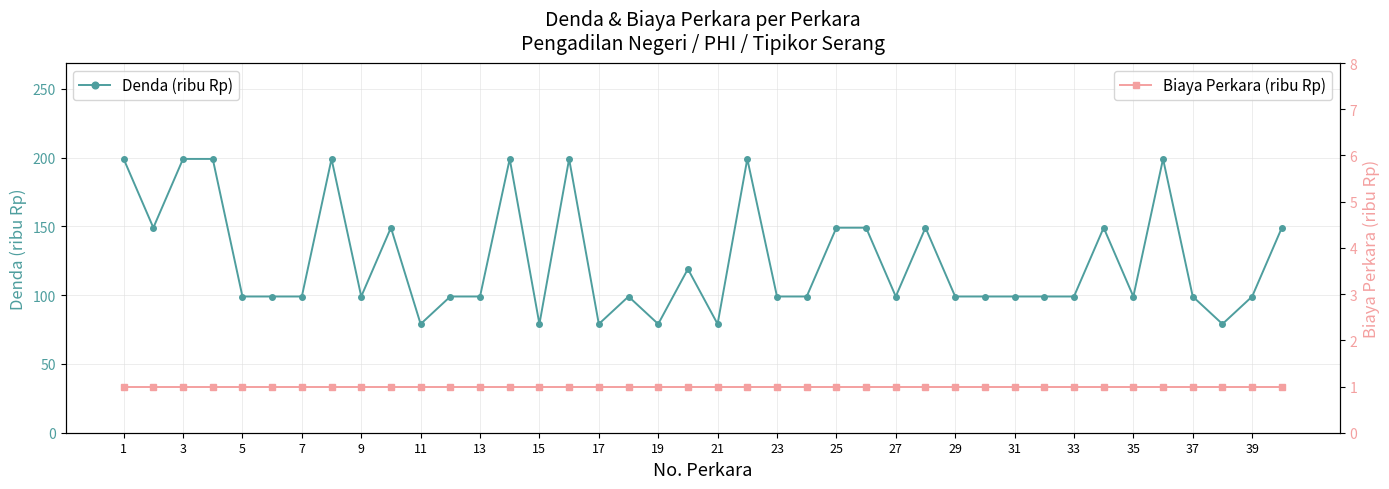

What is the average value of the Biaya Perkara (ribu Rp) series?

1